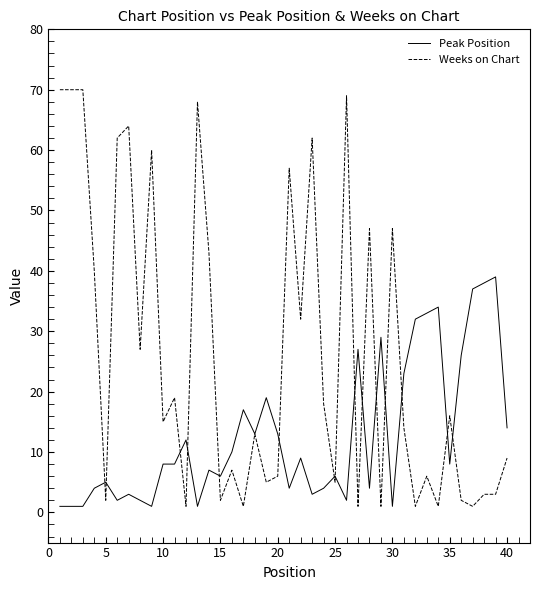

What is the highest value of the Weeks on Chart series?

70